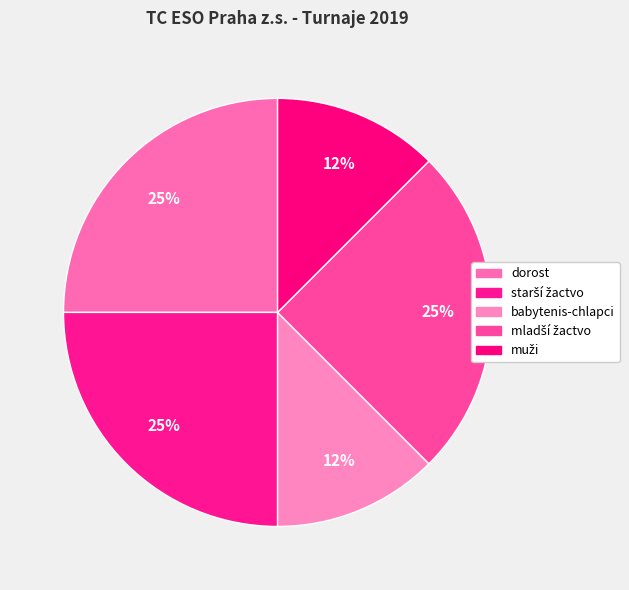

Rank the categories by value from highest to lowest.

dorost, starší žactvo, mladší žactvo, babytenis-chlapci, muži